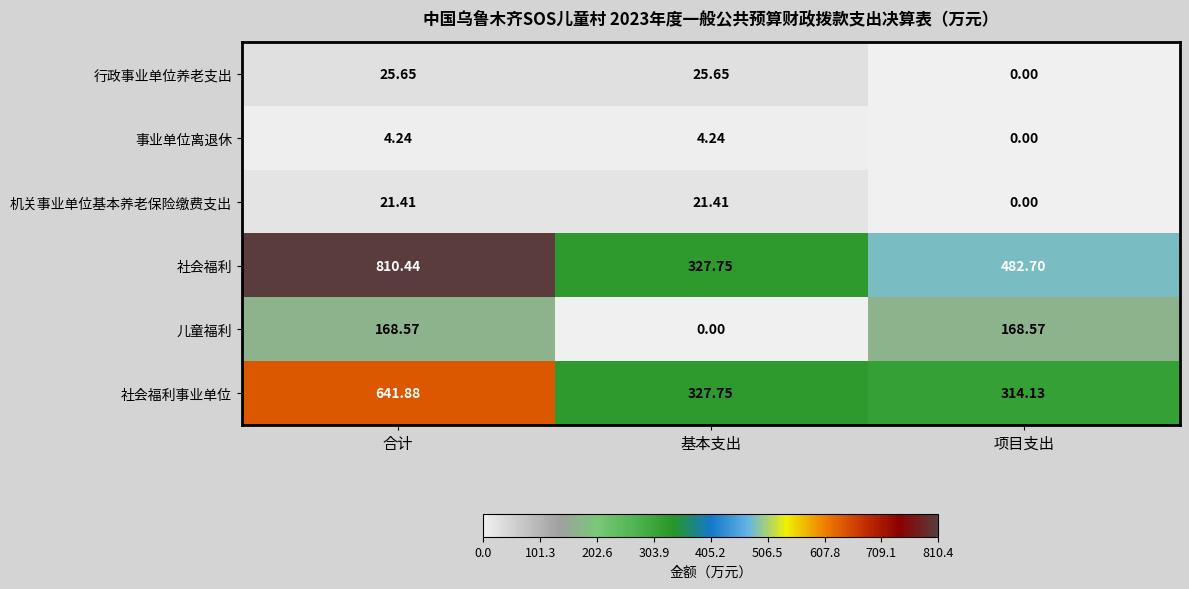

What is the total value across all series at 项目支出?

965.4